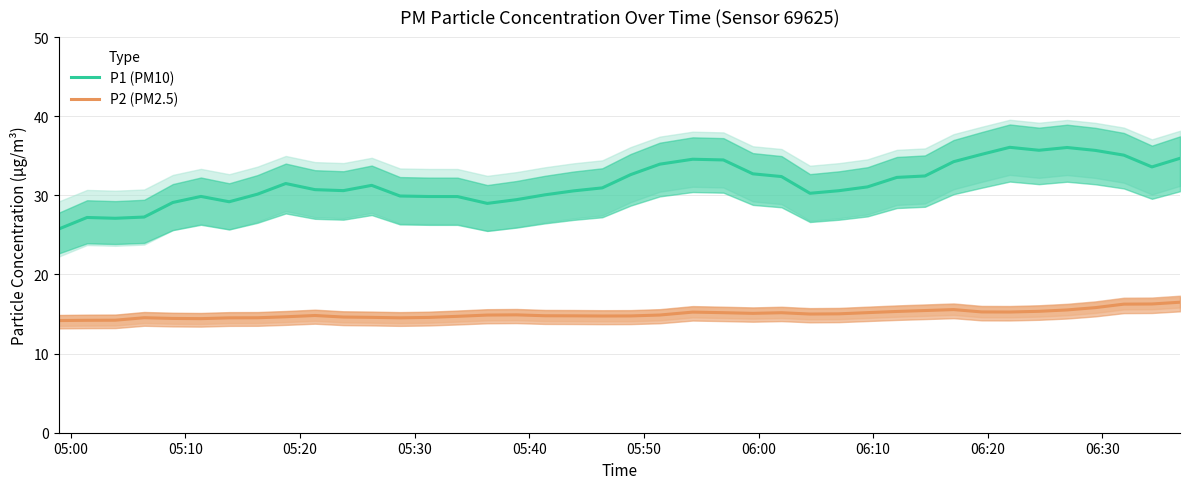

What is the sum of all P1 (PM10) values?

1262.9